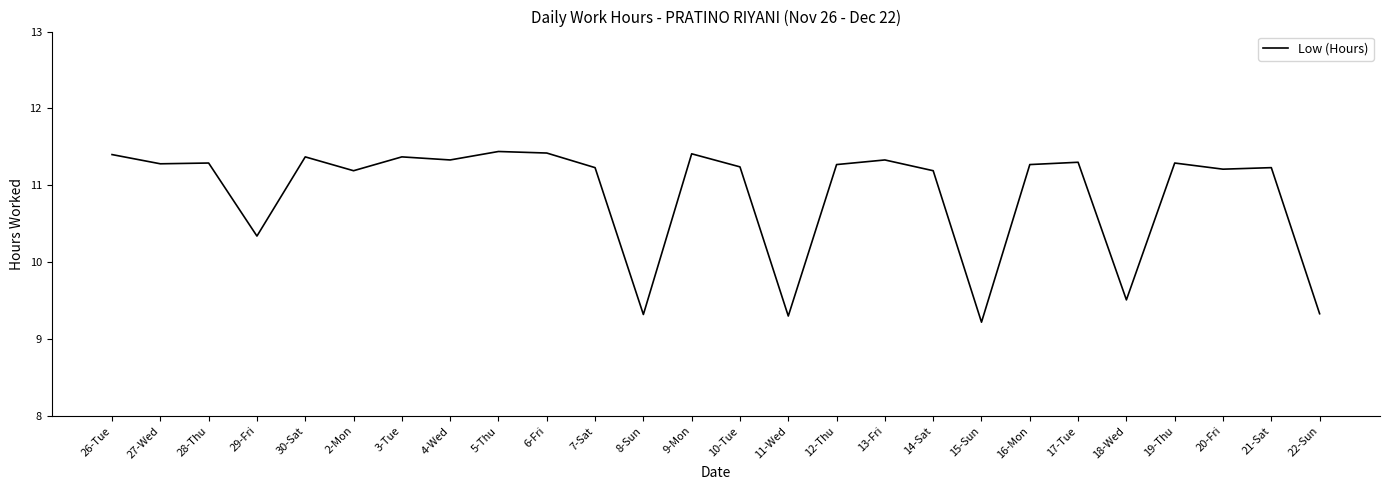

How many lines are shown in the chart?

1